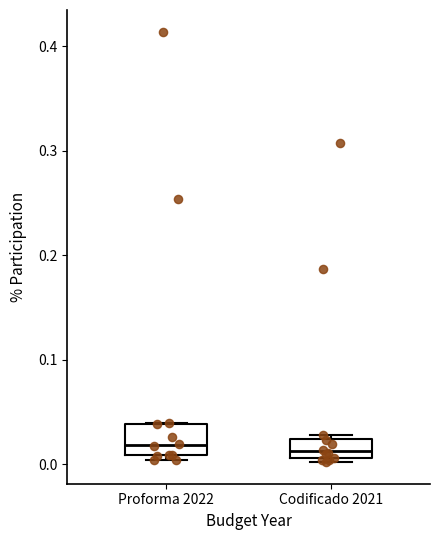

Where is the lower edge of the box for Codificado 2021 on the y-axis? The values are not printed on the chart, so give them approximately, as read against the axis.

0.01